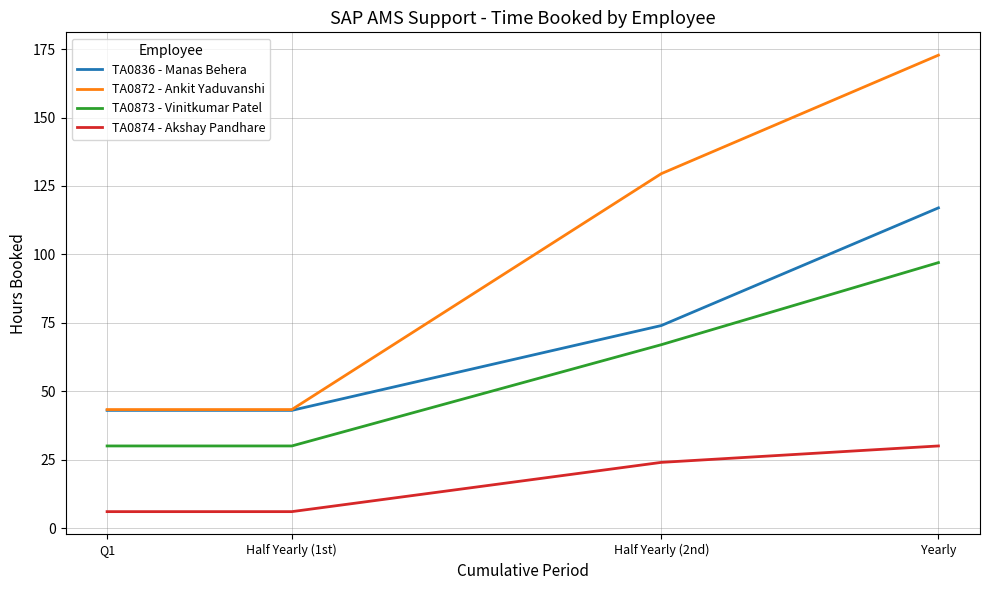

At which label does TA0836 - Manas Behera reach its minimum?

Half Yearly (1st)